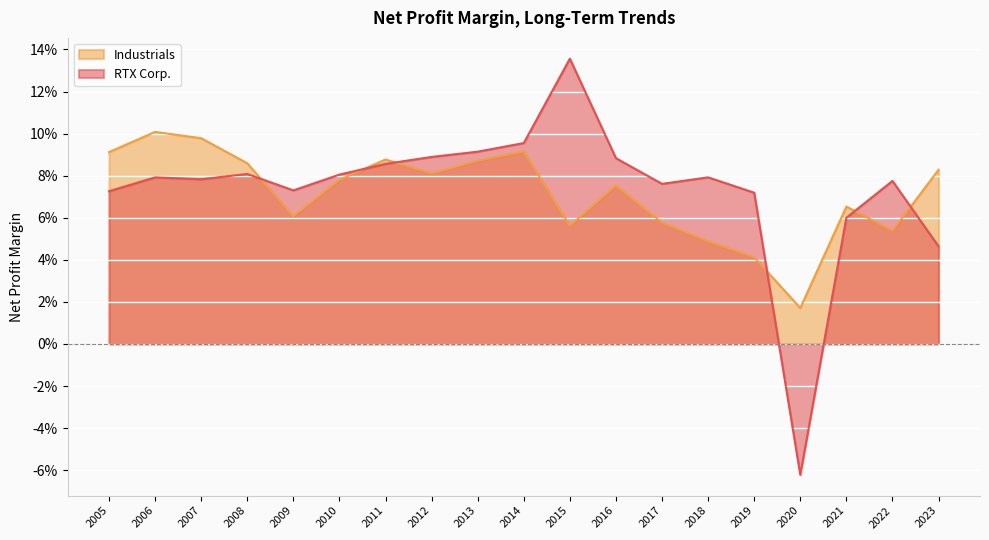

What are all the series names shown in the legend?

Industrials, RTX Corp.